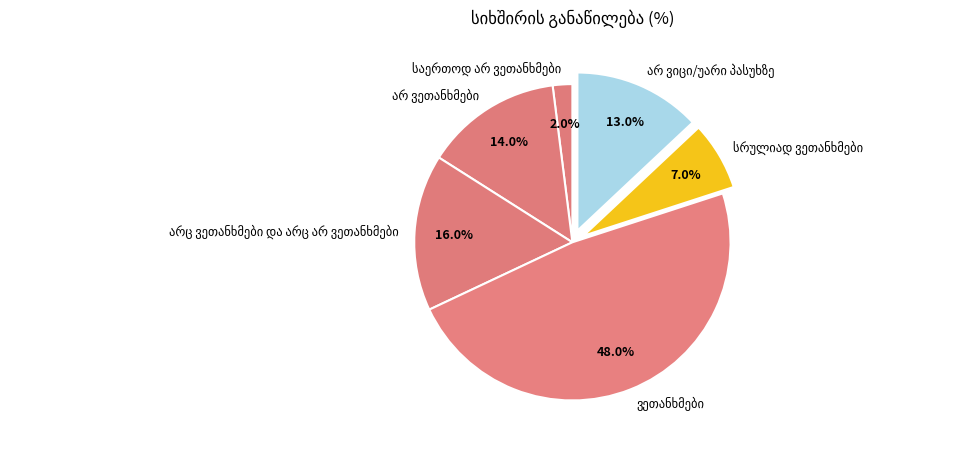

Is there a majority slice in this chart?

No